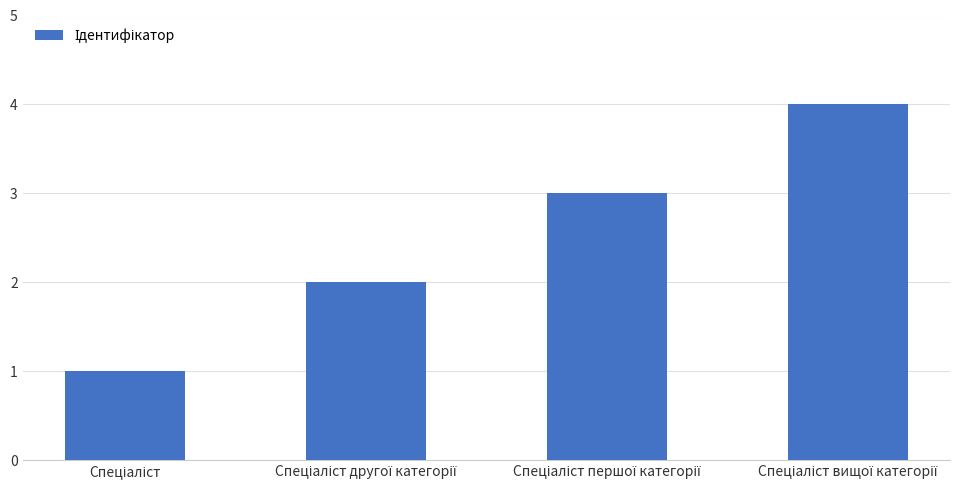

What is the difference between the maximum and minimum values?

3